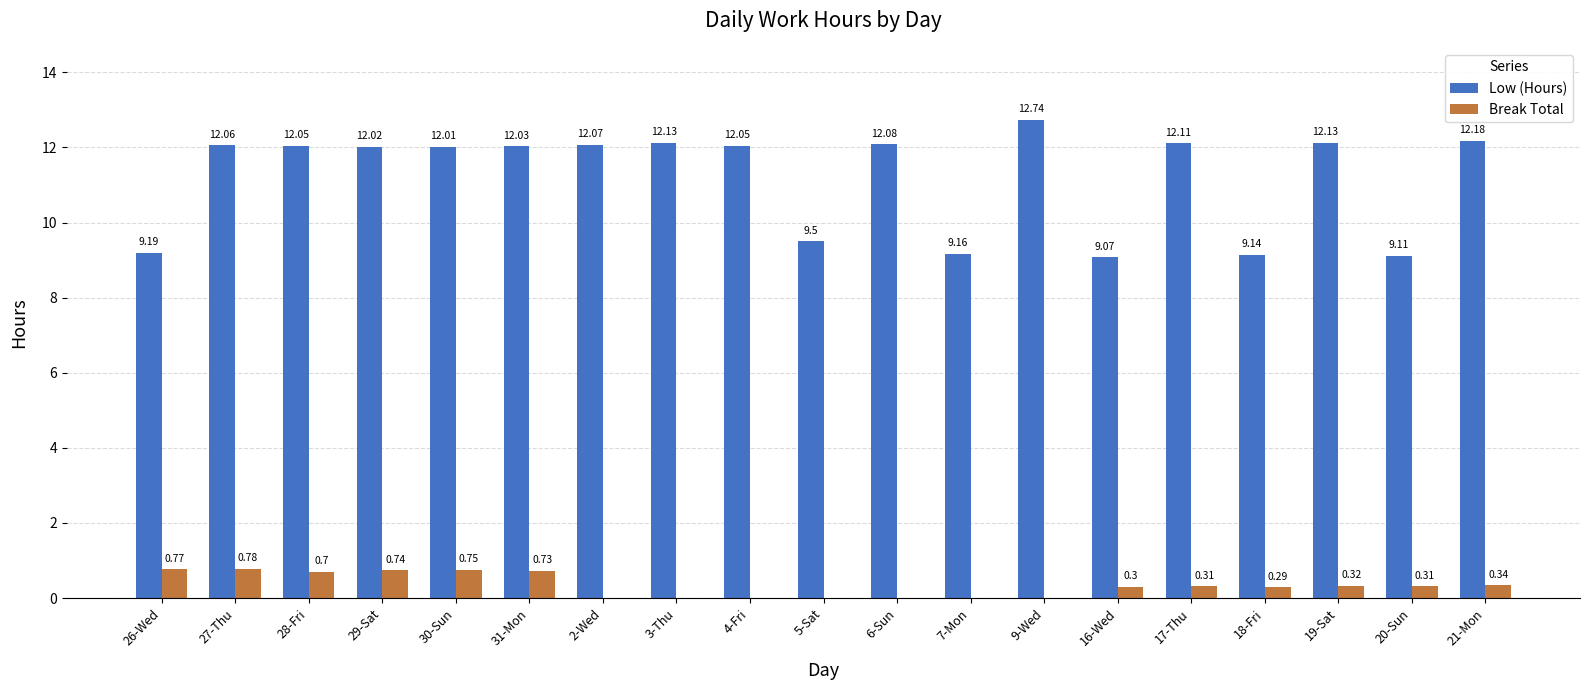

What is the sum of all Low (Hours) values?

212.8